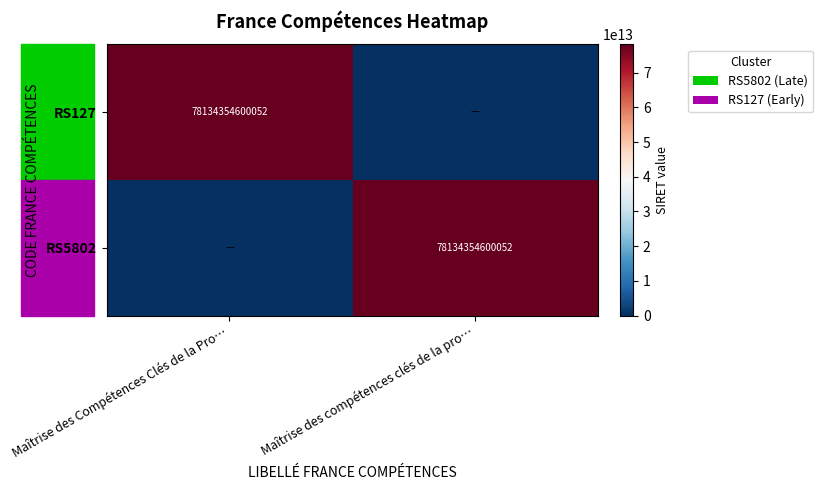

How many categories are shown in the chart?

2